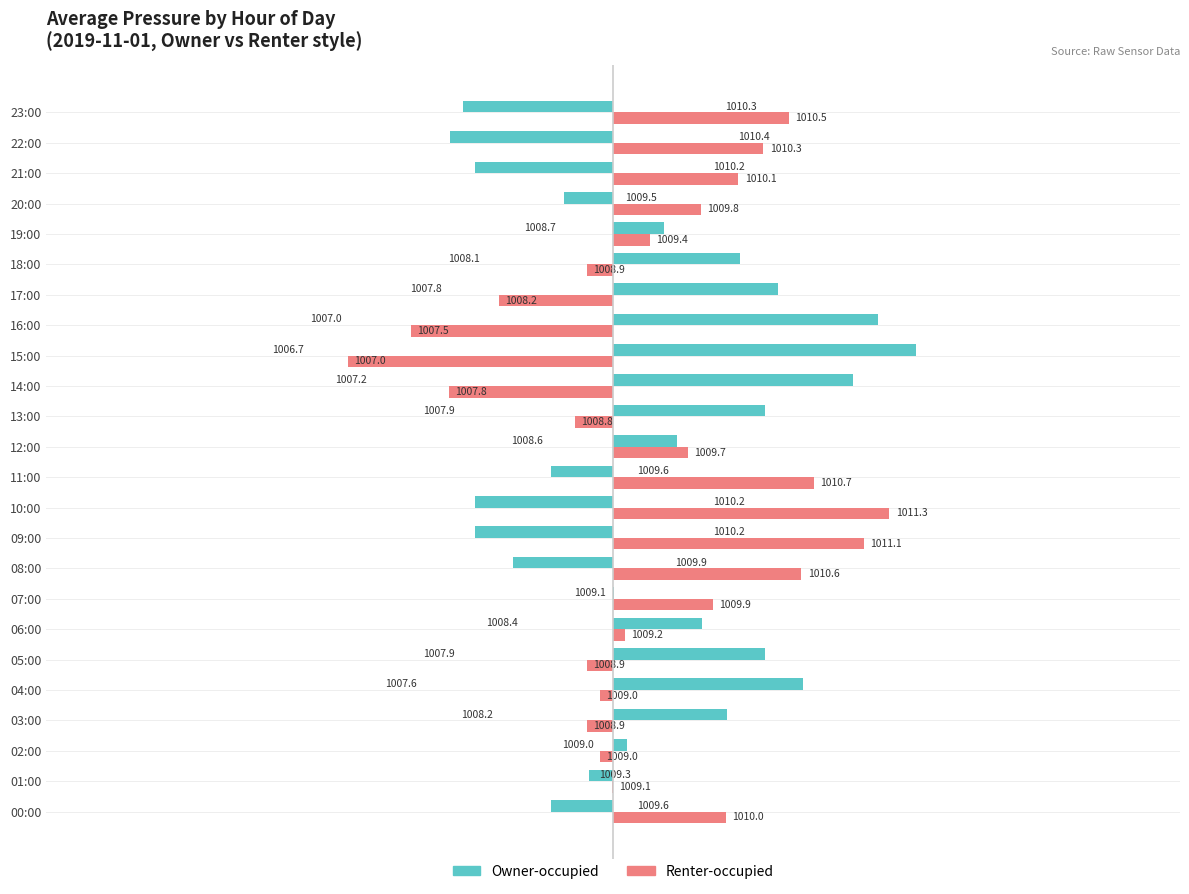

What are all the series names shown in the legend?

Owner-occupied, Renter-occupied